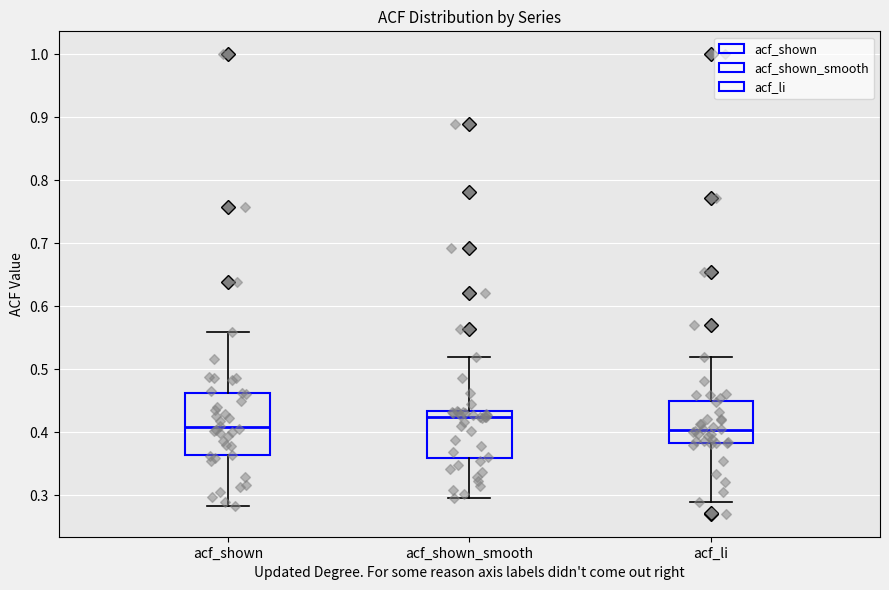

Reading left to right, transcribe this box plot: for each box, give where its median line is, the range the box spans, and where its two whiskers end, as read against the y-axis. The values are not printed on the chart, so give them approximately, as read against the axis.

acf_shown: median 0.41, box 0.36 to 0.46, whiskers 0.28 to 0.56
acf_shown_smooth: median 0.42, box 0.36 to 0.43, whiskers 0.30 to 0.52
acf_li: median 0.40, box 0.38 to 0.45, whiskers 0.29 to 0.52